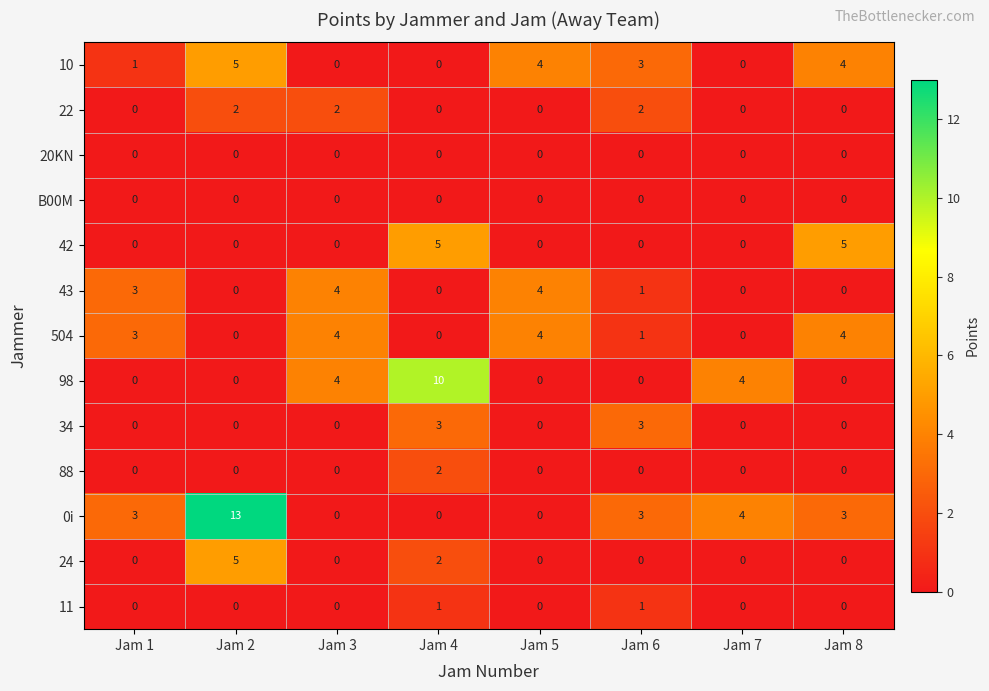

At which category is the sum across all series the highest?

Jam 2